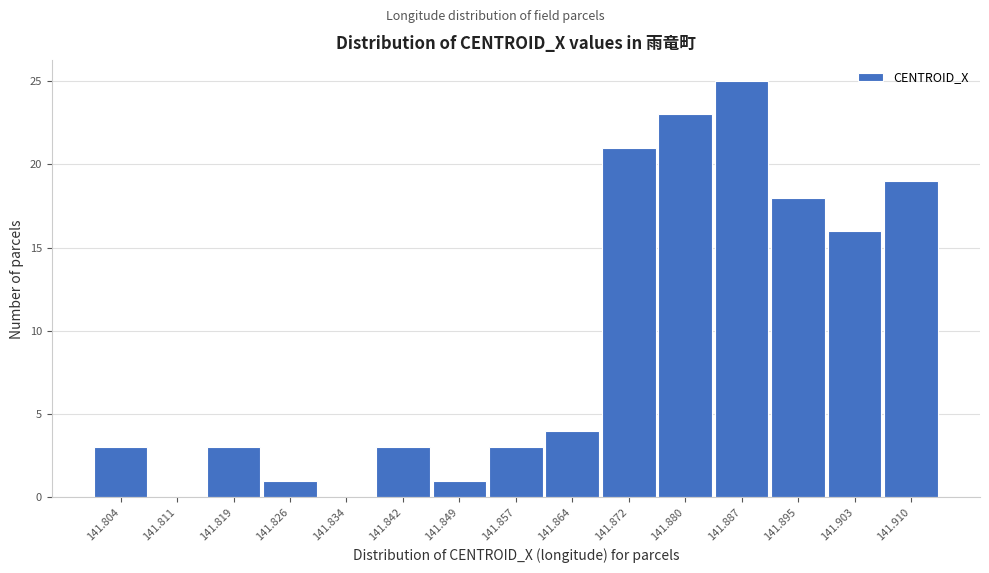

Reading left to right, list every bar in this chart as the range it spans on the x-axis followed by its height. Neither the bar edges nor the heights are printed on the chart, so give them approximately, as read against the axes.

141.800 to 141.807: 3
141.807 to 141.815: 0
141.815 to 141.823: 3
141.823 to 141.830: 1
141.830 to 141.838: 0
141.838 to 141.845: 3
141.845 to 141.853: 1
141.853 to 141.861: 3
141.861 to 141.868: 4
141.868 to 141.876: 21
141.876 to 141.884: 23
141.884 to 141.891: 25
141.891 to 141.899: 18
141.899 to 141.906: 16
141.906 to 141.914: 19